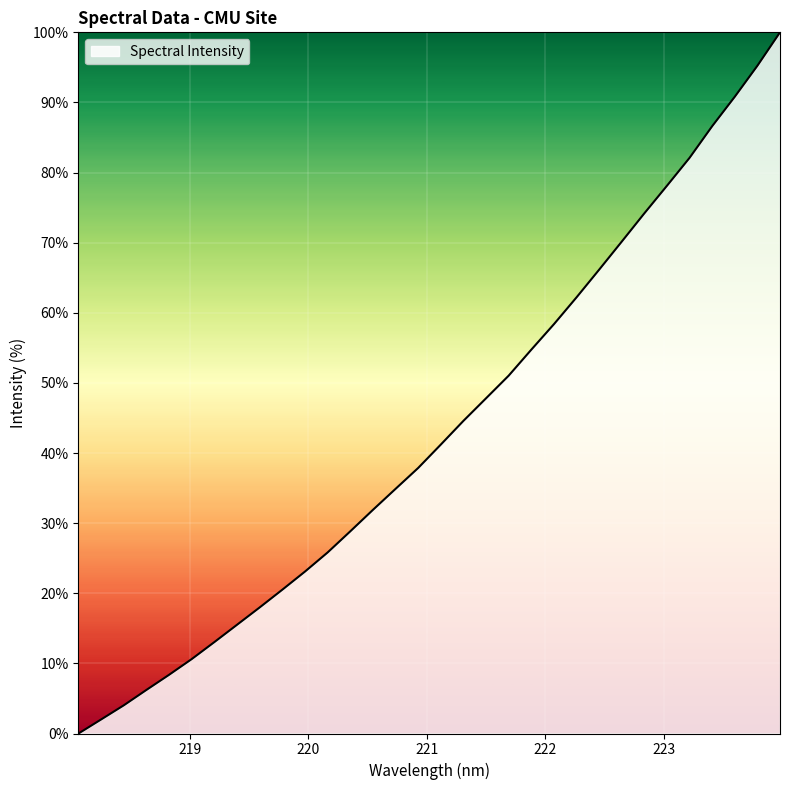

Reading left to right, what are all the values shown in this chart?

0.0	2.0	4.0	6.2	8.4	10.6	13.0	15.5	18.0	20.5	23.1	25.8	28.8	31.9	34.9	37.9	41.2	44.6	47.8	51.0	54.7	58.4	62.2	66.2	70.2	74.2	78.1	82.1	86.6	90.8	95.2	100.0